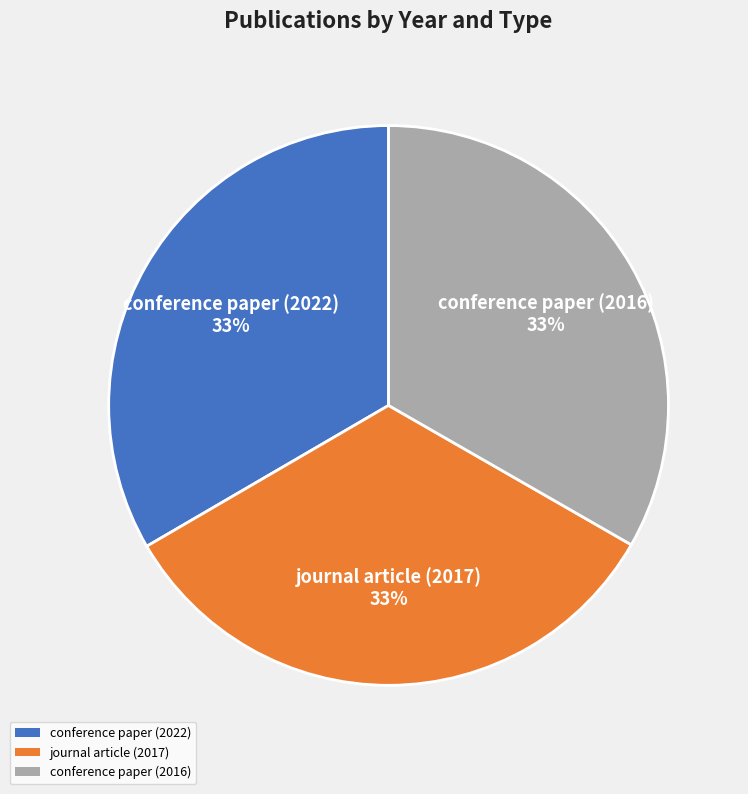

Combined, do journal article (2017) and conference paper (2022) account for over 50%?

Yes